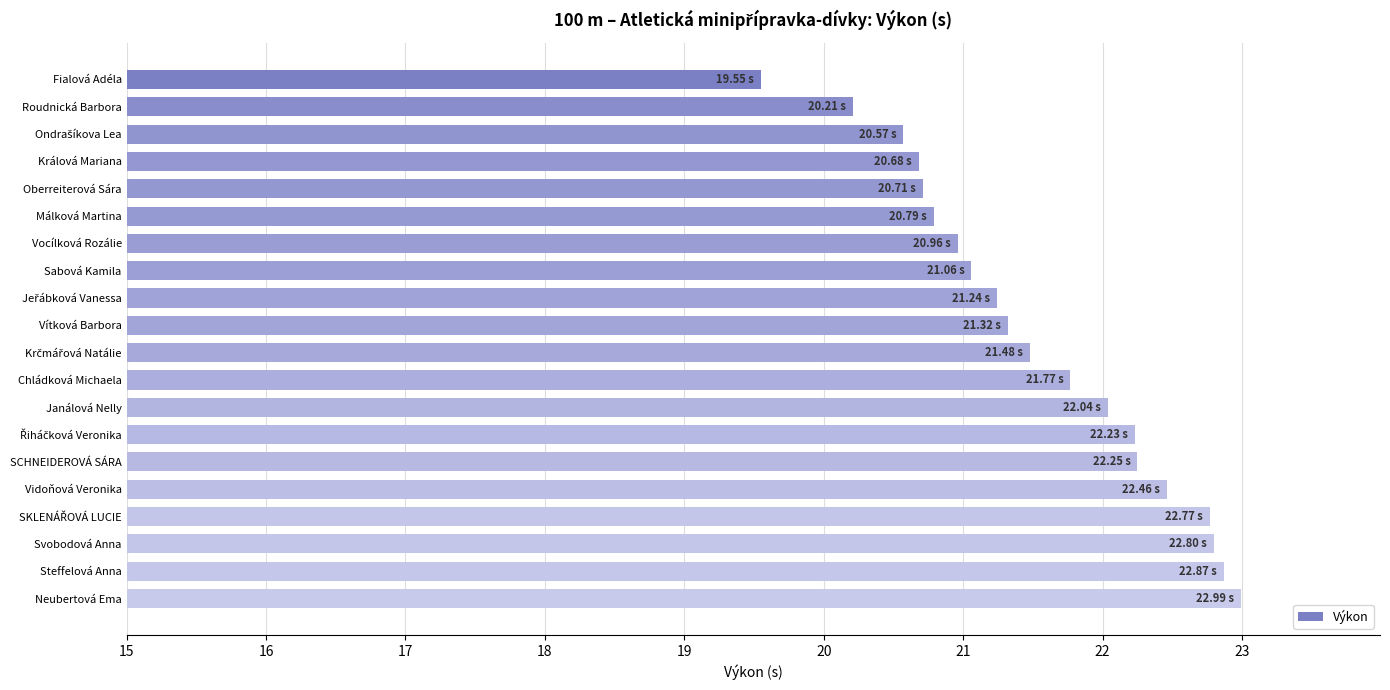

What is the sum of the values at Chládková Michaela and Svobodová Anna?

44.6